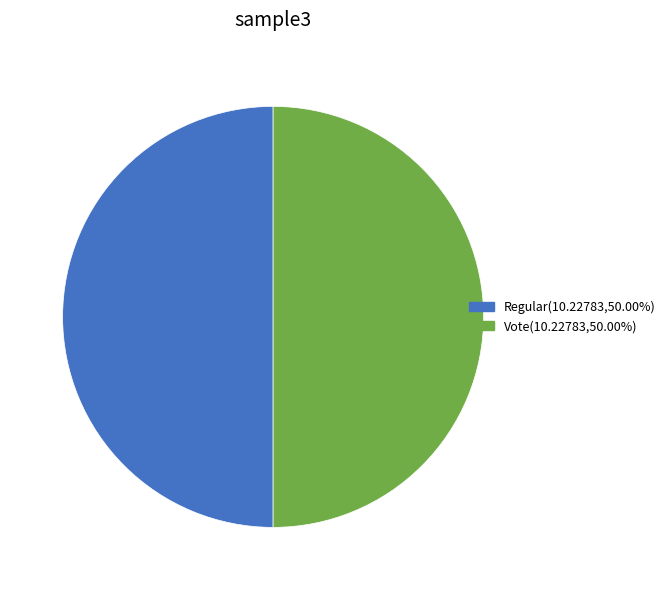

What is the ratio of the value at Regular to the value at Vote?

1.0